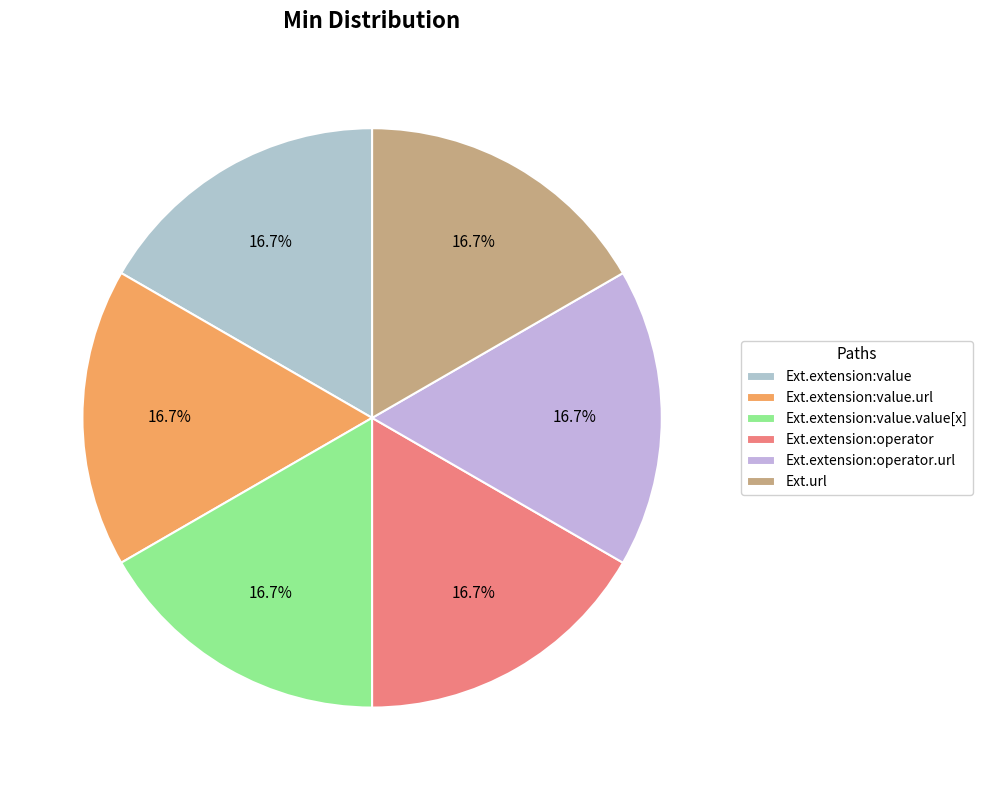

To the nearest percent, what is the average slice percentage?

17%